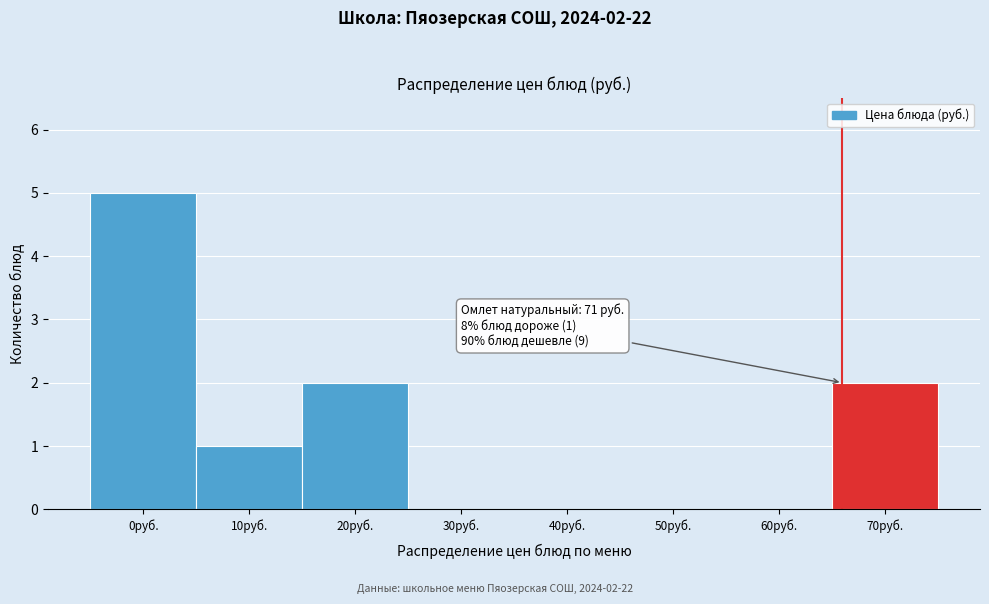

Reading left to right, transcribe all the data shown in this chart.

0руб.=5	10руб.=1	20руб.=2	30руб.=0	40руб.=0	50руб.=0	60руб.=0	70руб.=2